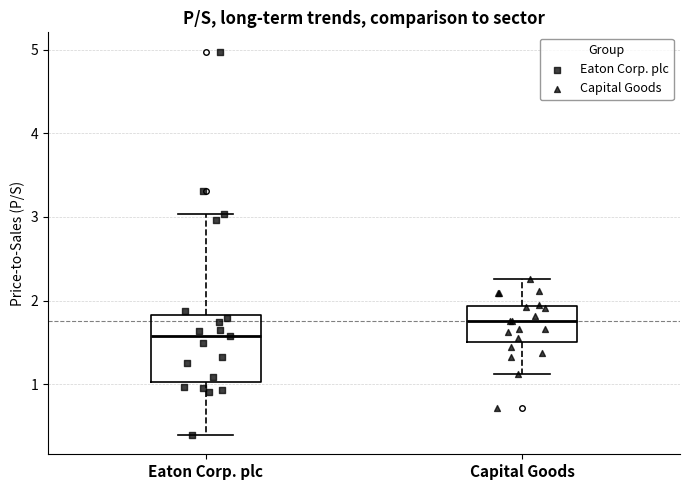

Which box's median line is the lowest?

Eaton Corp. plc